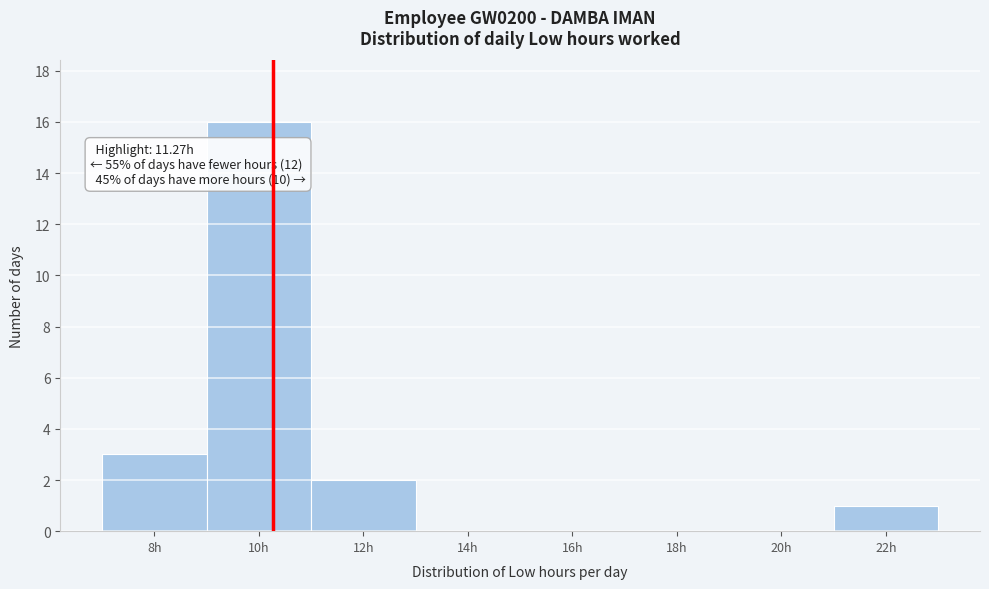

What is the sum of all values?

22